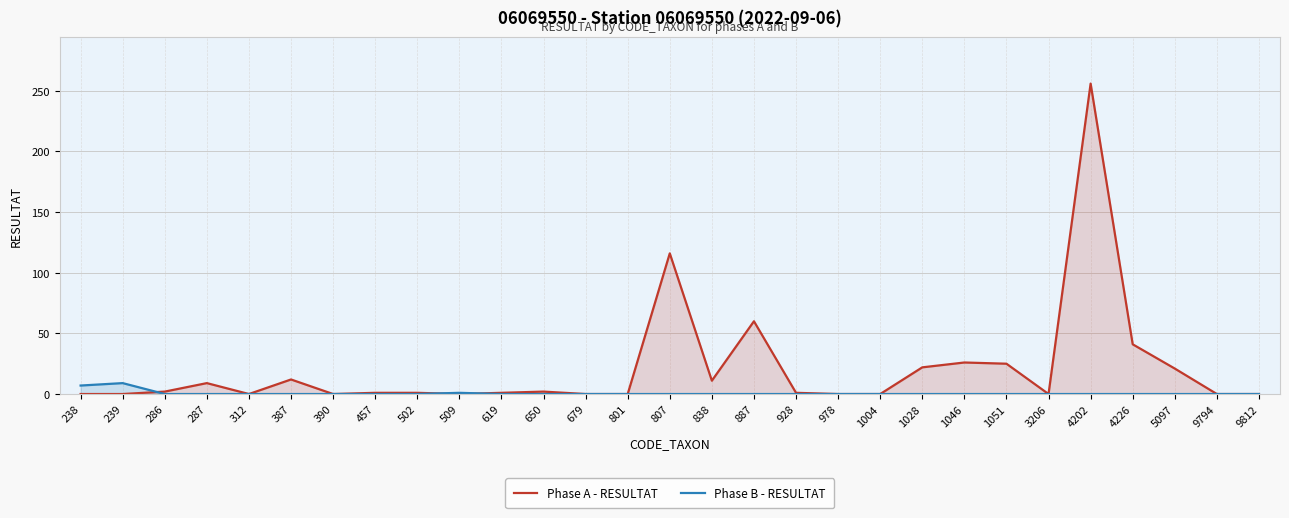

Reading left to right, list all the values displayed in this chart.

Phase A - RESULTAT: 0	0	2	9	0	12	0	1	1	0	1	2	0	0	116	11	60	1	0	0	22	26	25	0	256	41	21	0	0
Phase B - RESULTAT: 7	9	0	0	0	0	0	0	0	1	0	0	0	0	0	0	0	0	0	0	0	0	0	0	0	0	0	0	0